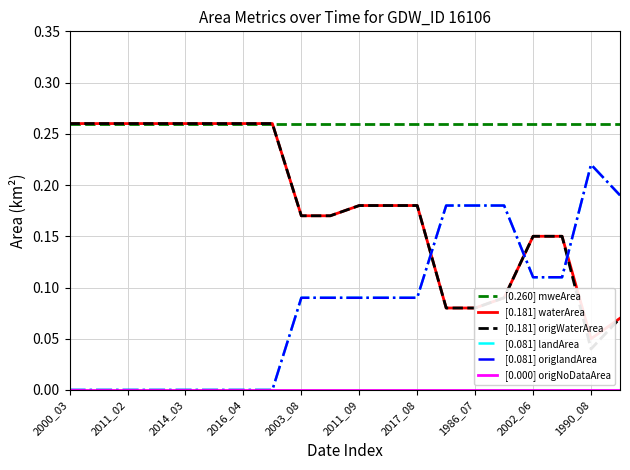

Reading right to left, transcribe all the data shown in this chart.

[0.260] mweArea: 0.3	0.3	0.3	0.3	0.3	0.3	0.3	0.3	0.3	0.3	0.3	0.3	0.3	0.3	0.3	0.3	0.3	0.3	0.3	0.3
[0.181] waterArea: 0.1	0.1	0.1	0.1	0.1	0.1	0.1	0.2	0.2	0.2	0.2	0.2	0.3	0.3	0.3	0.3	0.3	0.3	0.3	0.3
[0.181] origWaterArea: 0.1	0.0	0.1	0.1	0.1	0.1	0.1	0.2	0.2	0.2	0.2	0.2	0.3	0.3	0.3	0.3	0.3	0.3	0.3	0.3
[0.081] landArea: 0.2	0.2	0.1	0.1	0.2	0.2	0.2	0.1	0.1	0.1	0.1	0.1	0.0	0.0	0.0	0.0	0.0	0.0	0.0	0.0
[0.081] origlandArea: 0.2	0.2	0.1	0.1	0.2	0.2	0.2	0.1	0.1	0.1	0.1	0.1	0.0	0.0	0.0	0.0	0.0	0.0	0.0	0.0
[0.000] origNoDataArea: 0.0	0.0	0.0	0.0	0.0	0.0	0.0	0.0	0.0	0.0	0.0	0.0	0.0	0.0	0.0	0.0	0.0	0.0	0.0	0.0